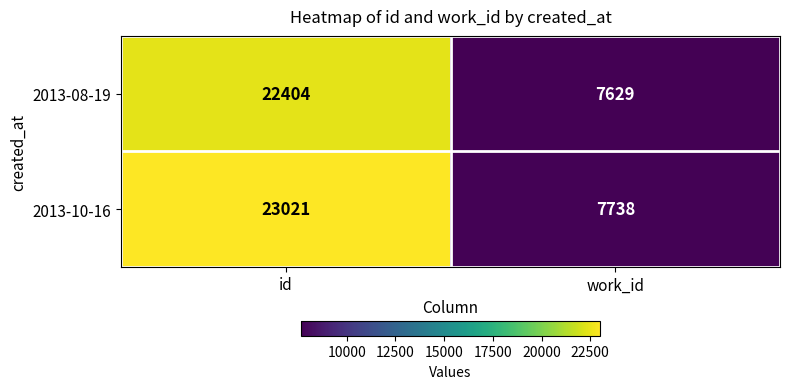

What is the maximum value for 2013-08-19?

22404